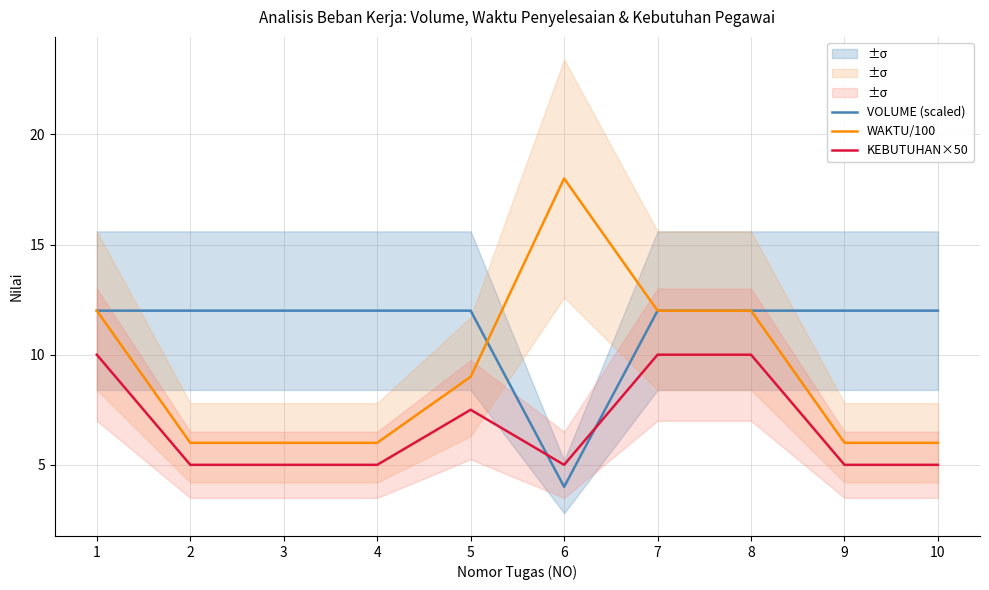

How many data points in WAKTU/100 are above 9?

4